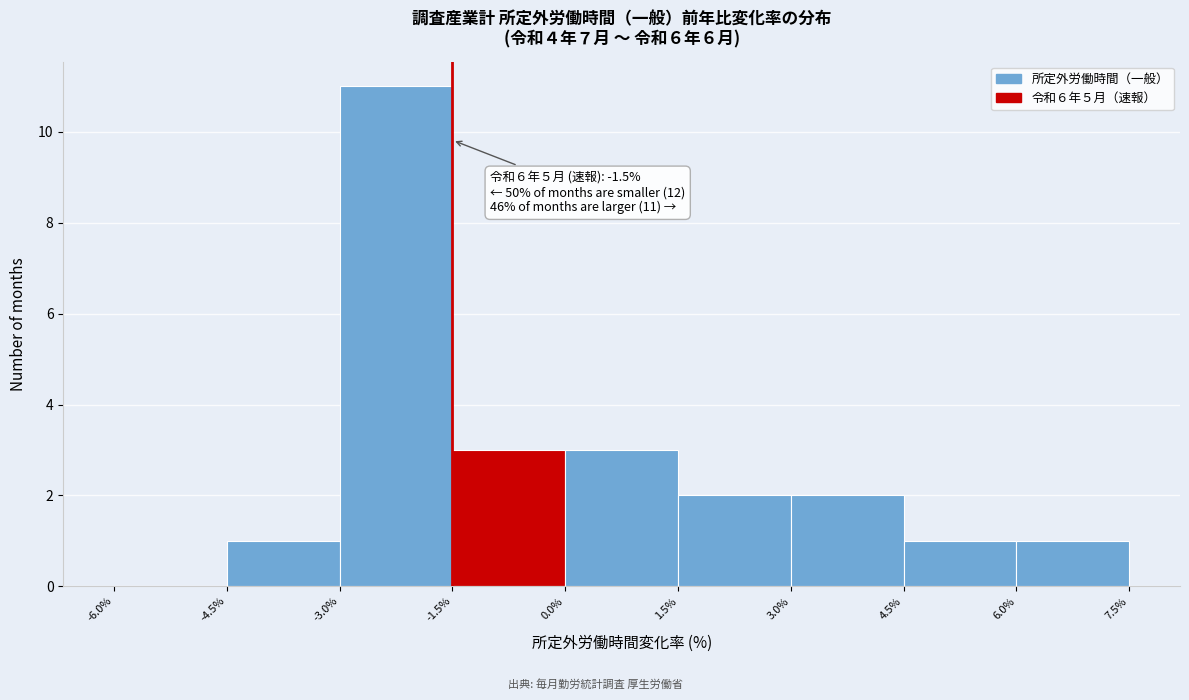

Over which range of the x-axis is the bar tallest?

-3.0% to -1.5%